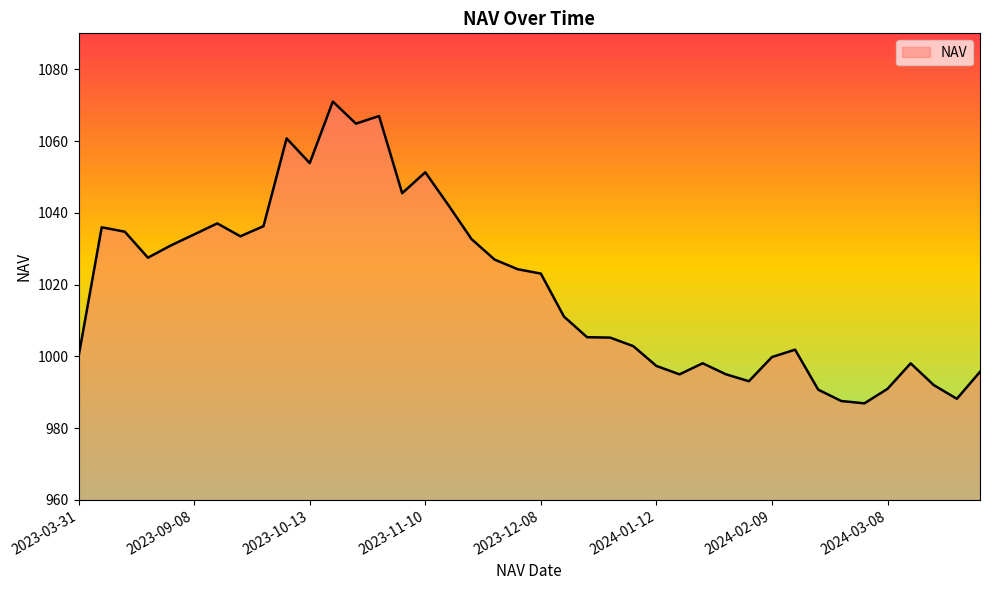

True or false: the data has more than 0 interior local peaks.

True